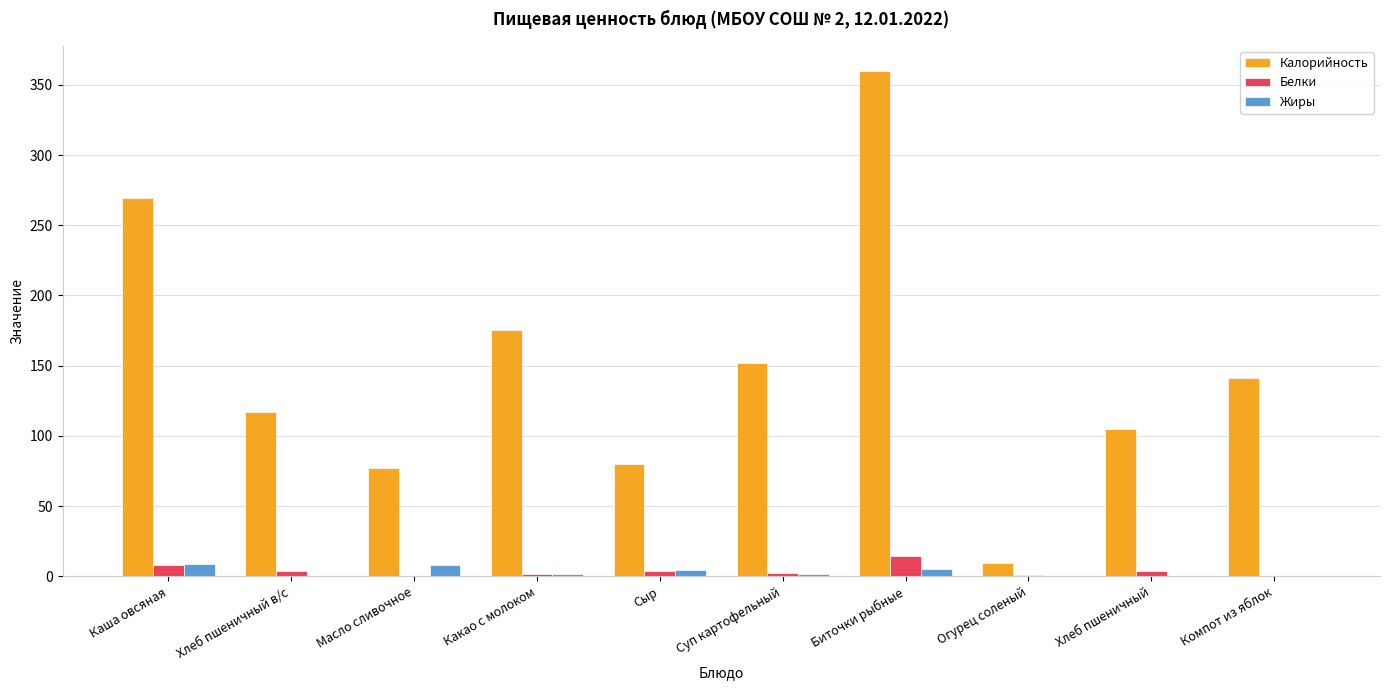

What is the total value across all series at Каша овсяная?

286.6